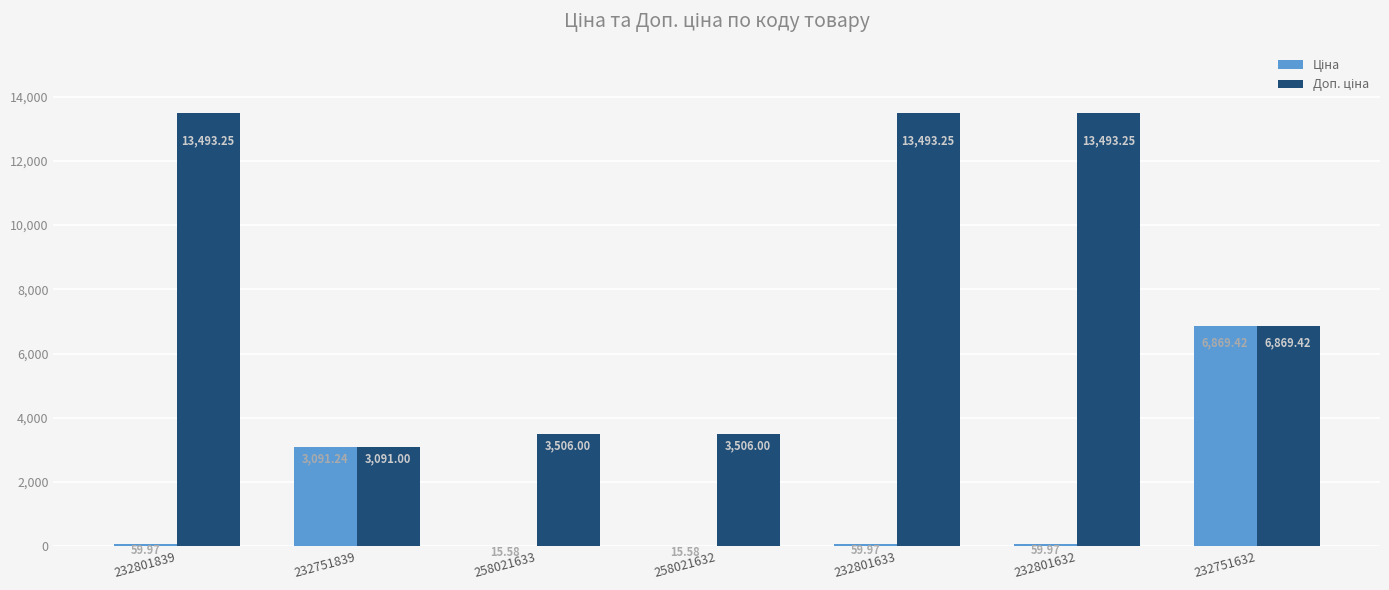

At which category is the sum across all series the highest?

232751632